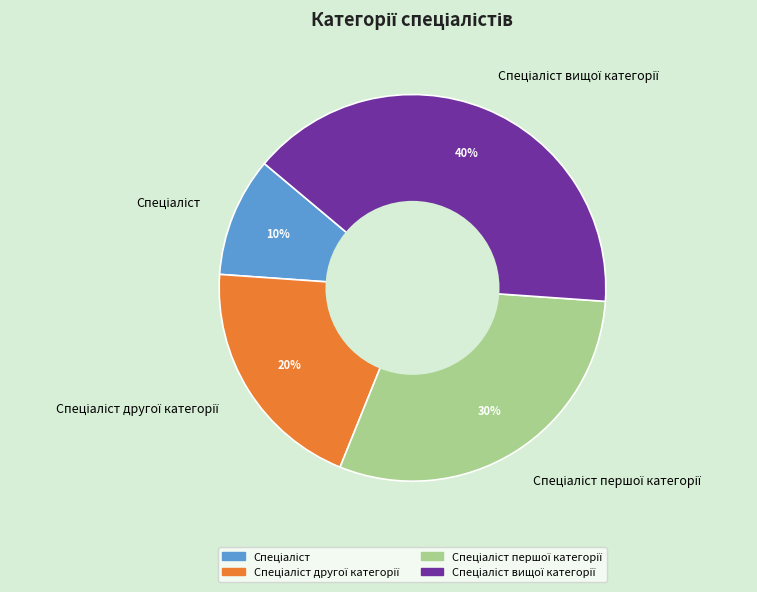

To the nearest percent, what is the difference between the largest and smallest slice percentages?

30%